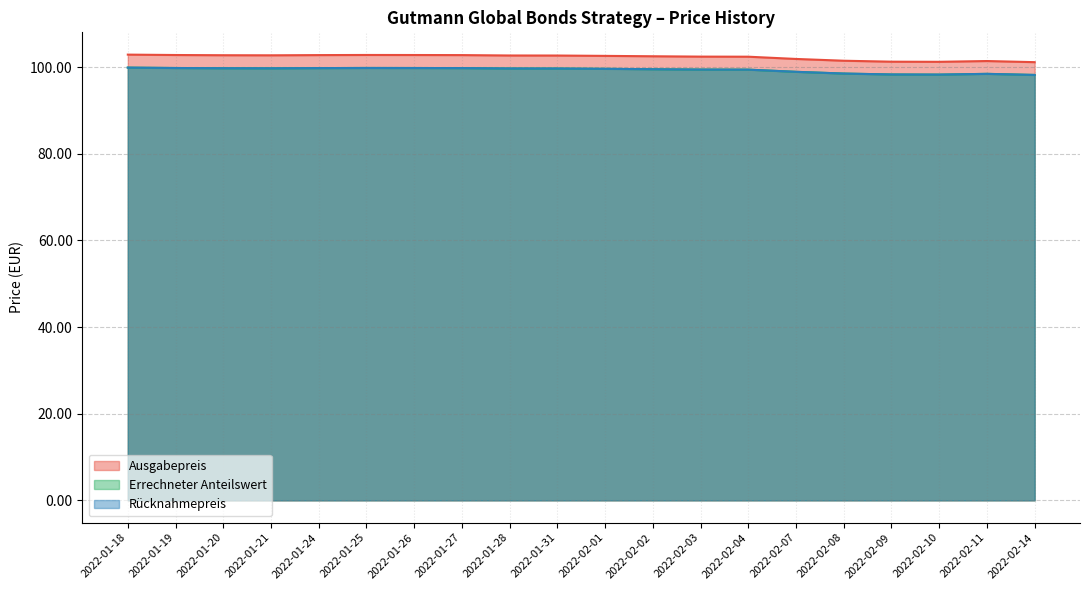

Rank the categories by Errechneter Anteilswert value from lowest to highest.

2022-02-14, 2022-02-10, 2022-02-09, 2022-02-11, 2022-02-08, 2022-02-07, 2022-02-04, 2022-02-03, 2022-02-02, 2022-02-01, 2022-01-31, 2022-01-28, 2022-01-21, 2022-01-20, 2022-01-24, 2022-01-27, 2022-01-19, 2022-01-26, 2022-01-25, 2022-01-18